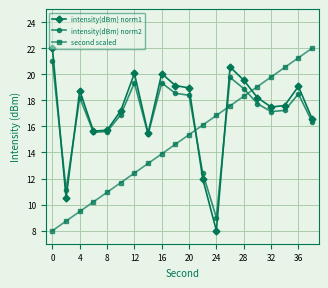

True or false: second scaled has more than 1 interior local peaks.

False